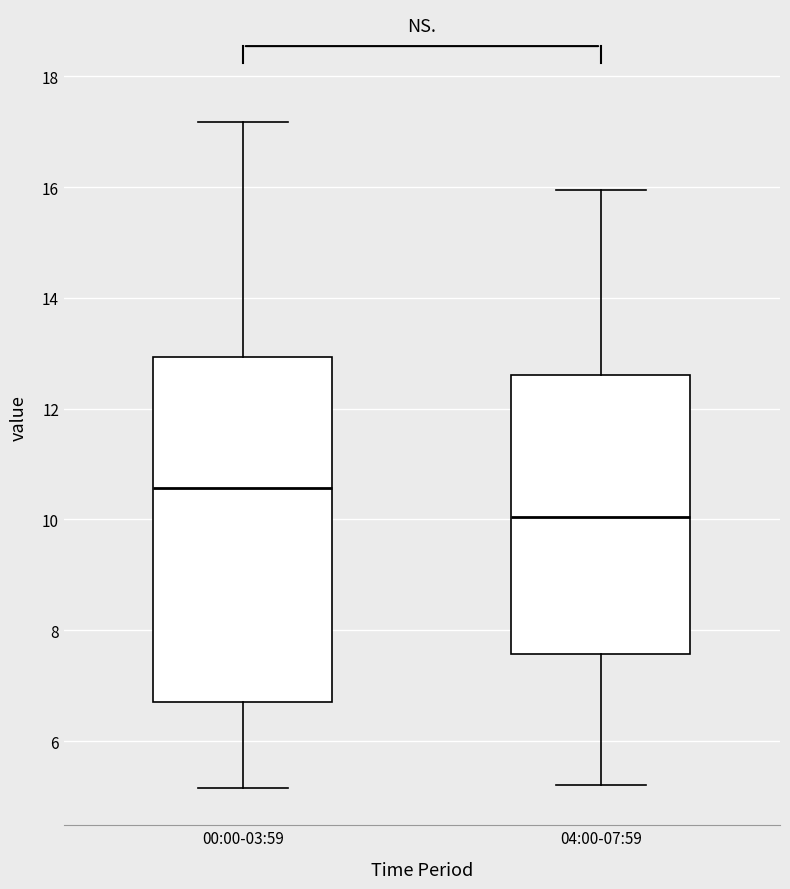

Which box has the lowest median line?

04:00-07:59